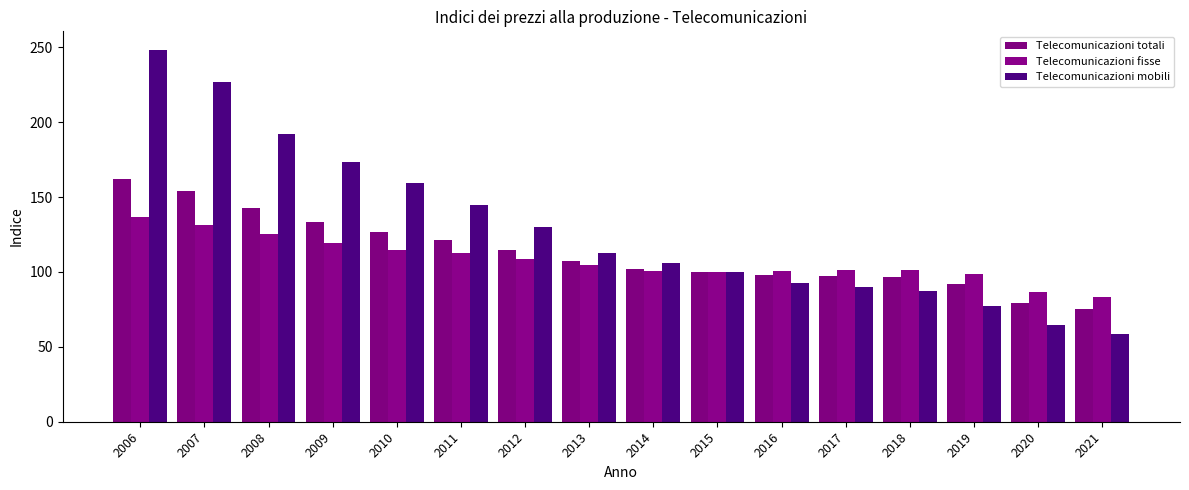

Which series has the largest range (max minus min)?

Telecomunicazioni mobili